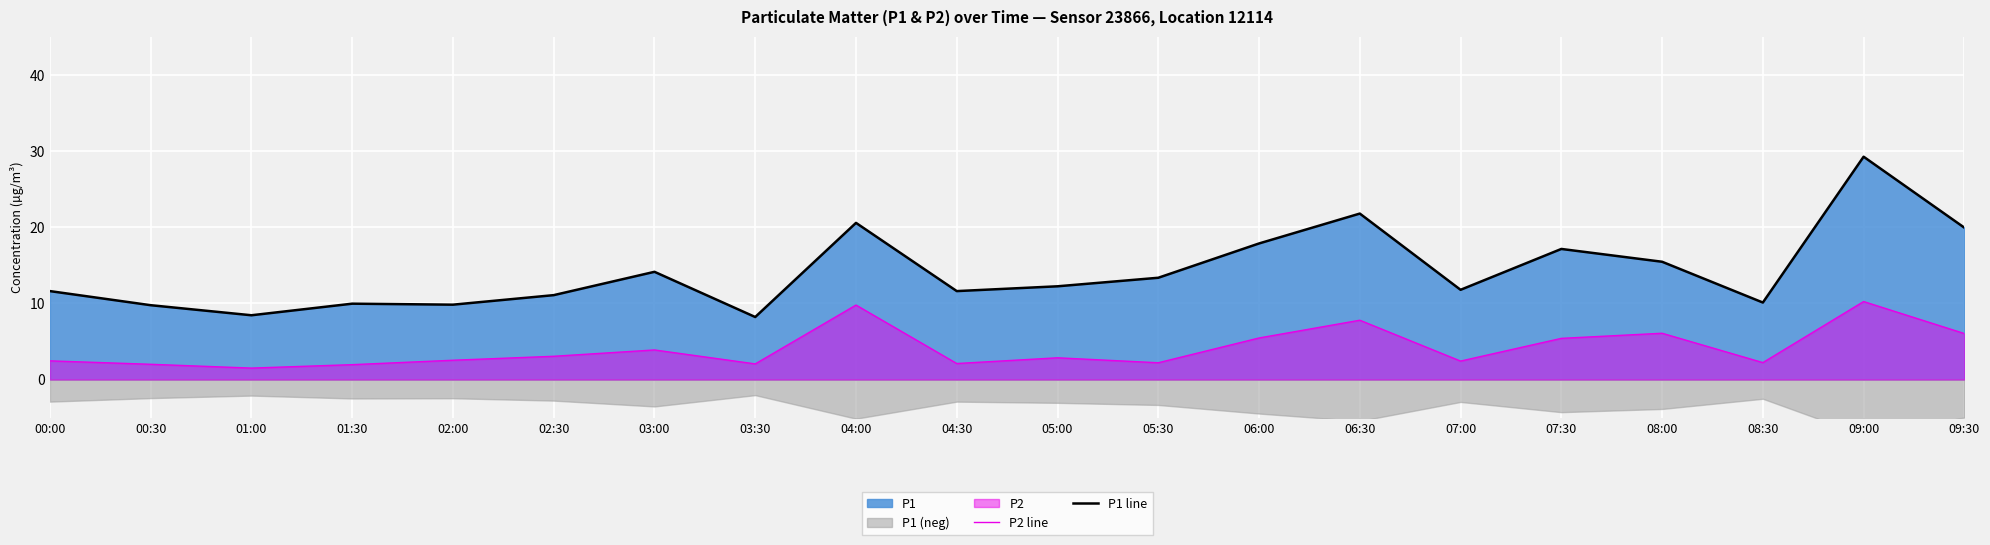

Reading left to right, list all the values displayed in this chart.

P2 line: 00:00=2.5	00:30=2.0	01:00=1.5	01:30=1.9	02:00=2.5	02:30=3.0	03:00=3.9	03:30=2.0	04:00=9.8	04:30=2.1	05:00=2.9	05:30=2.2	06:00=5.5	06:30=7.8	07:00=2.4	07:30=5.4	08:00=6.1	08:30=2.2	09:00=10.2	09:30=6.0
P1 line: 00:00=11.6	00:30=9.8	01:00=8.4	01:30=9.9	02:00=9.8	02:30=11.1	03:00=14.1	03:30=8.2	04:00=20.6	04:30=11.6	05:00=12.2	05:30=13.3	06:00=17.9	06:30=21.8	07:00=11.8	07:30=17.1	08:00=15.4	08:30=10.1	09:00=29.2	09:30=19.9